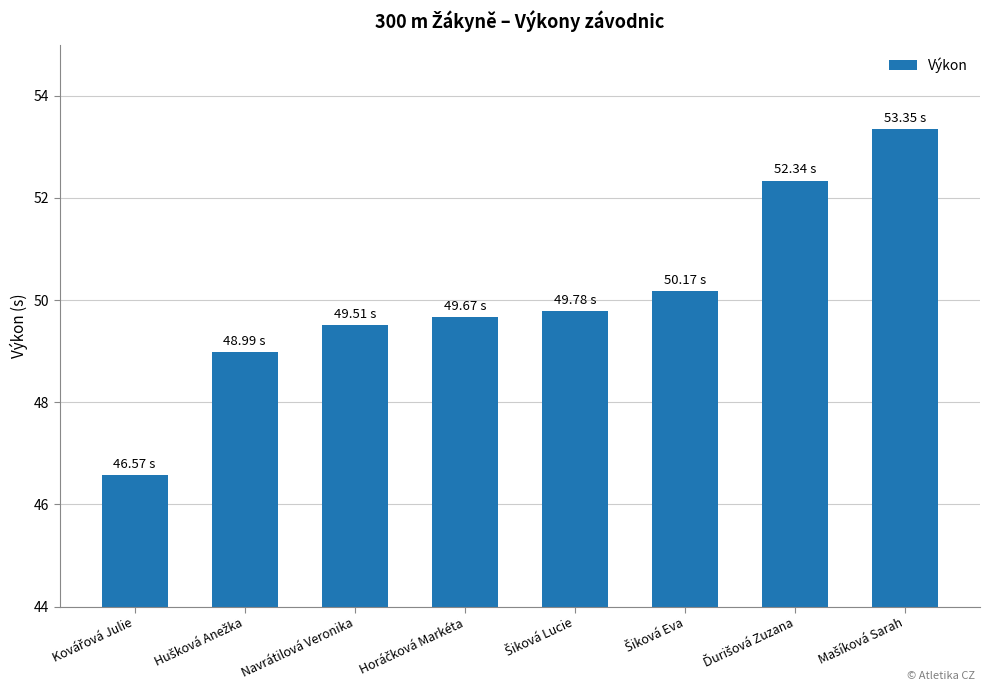

What is the sum of all values?

400.4